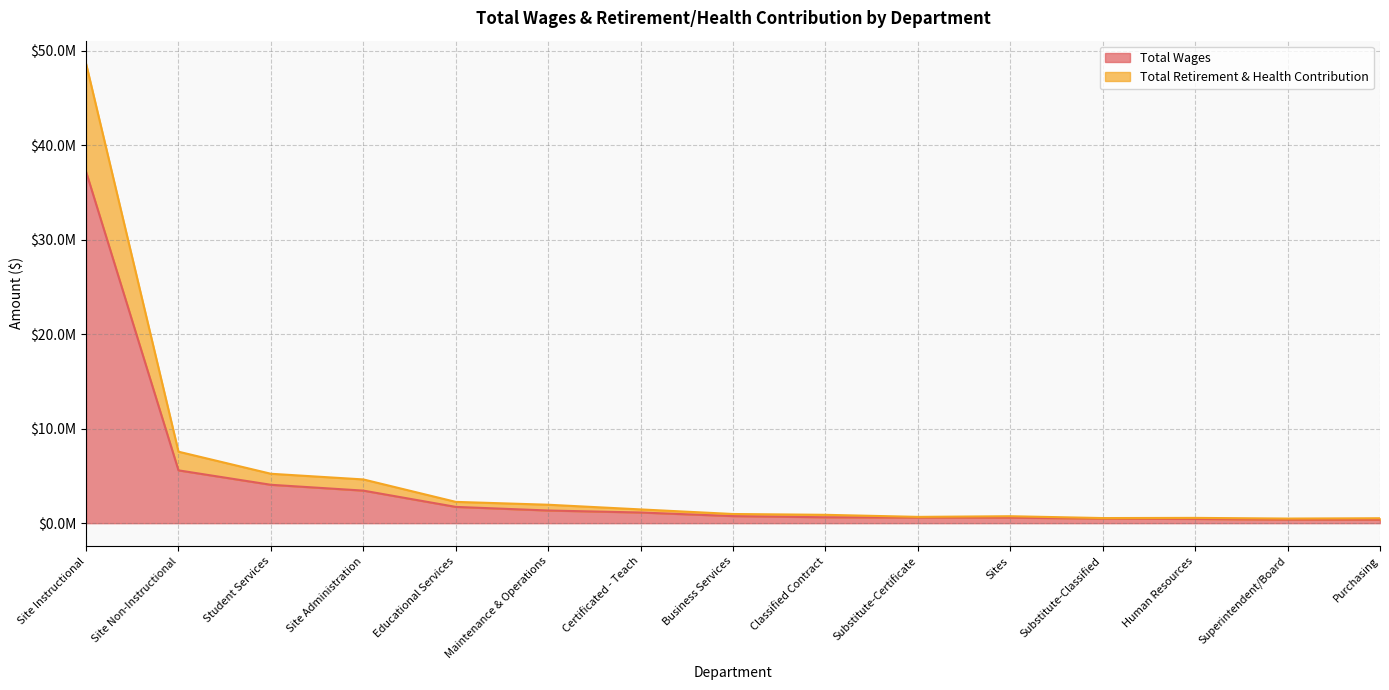

The value of Total Retirement & Health Contribution at Superintendent/Board is 117847. True or false?

False